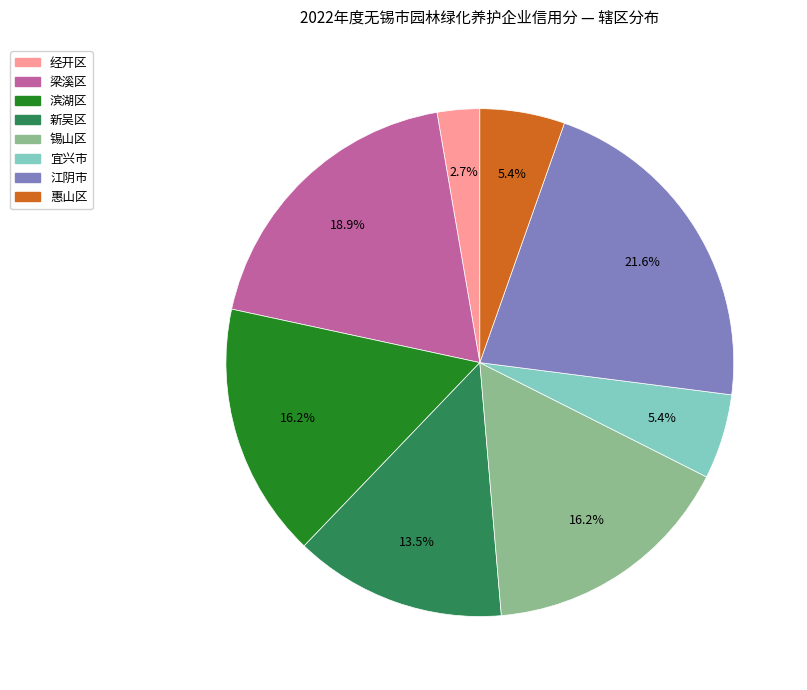

To the nearest percent, what percentage of the pie is 惠山区?

5%